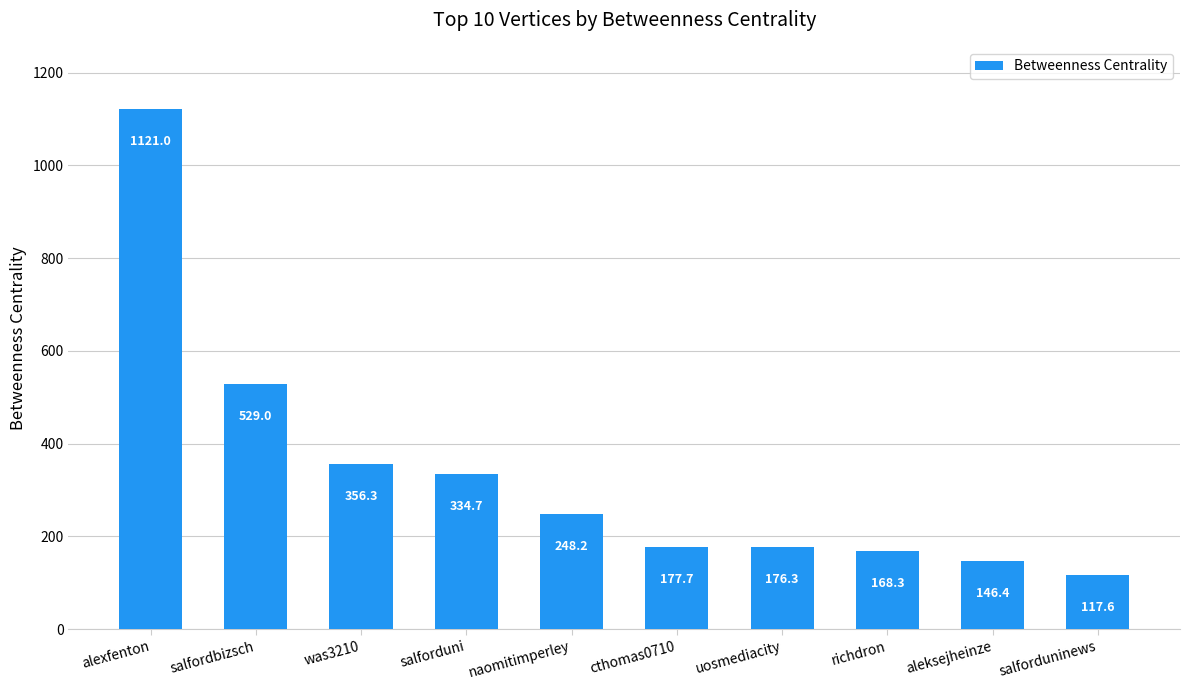

Which label corresponds to the smallest value in the chart?

salforduninews